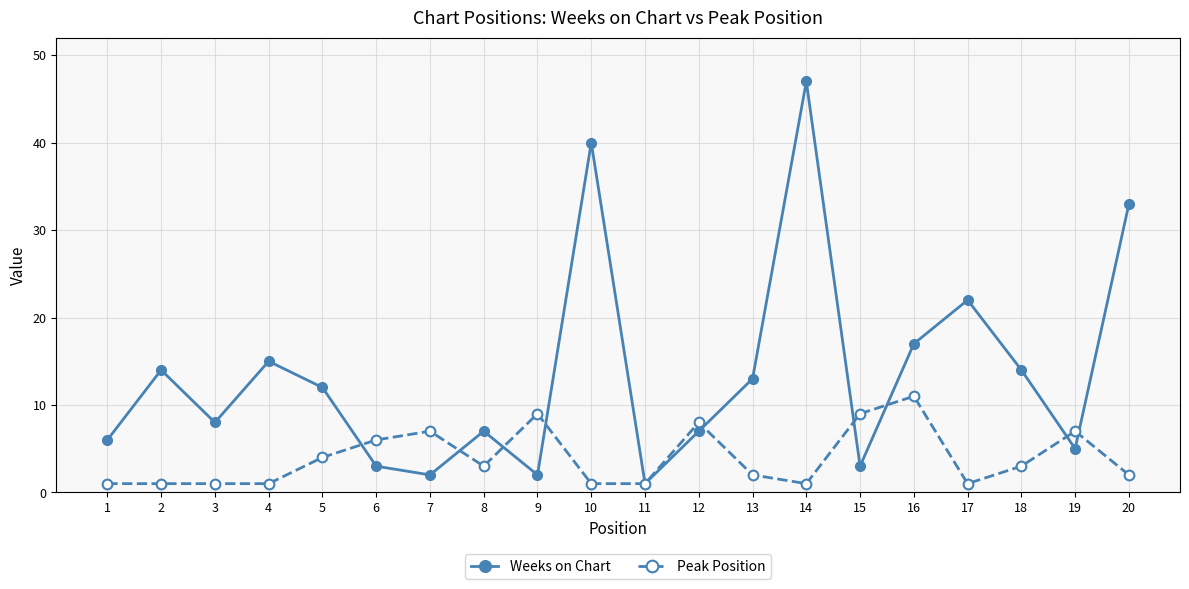

How many values in the Peak Position series are below 3?

10